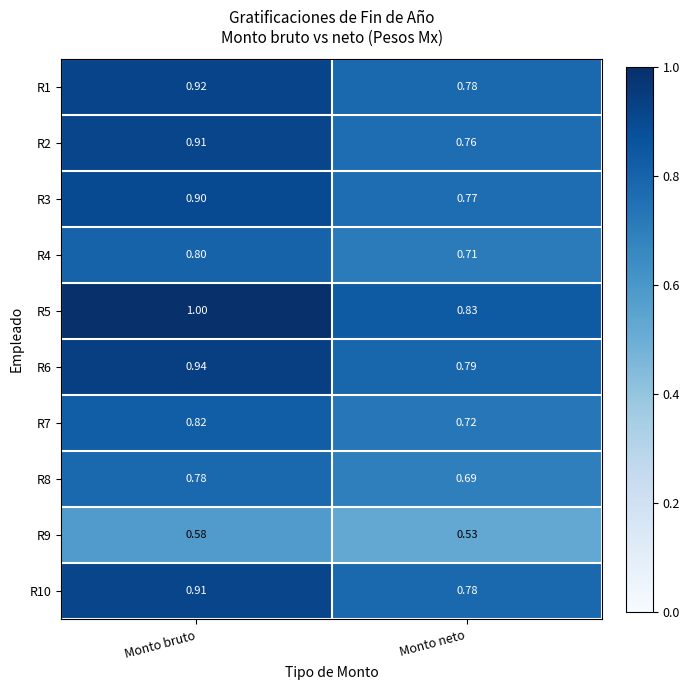

Which label corresponds to the smallest value in the chart?

Monto neto